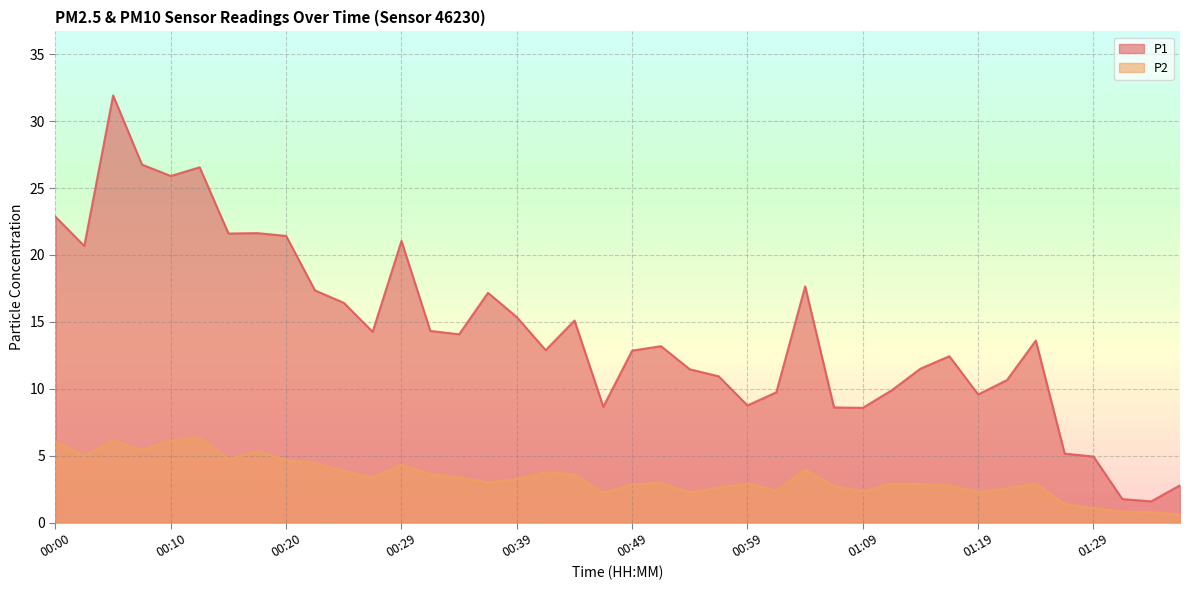

At which category is the sum across all series the highest?

00:05